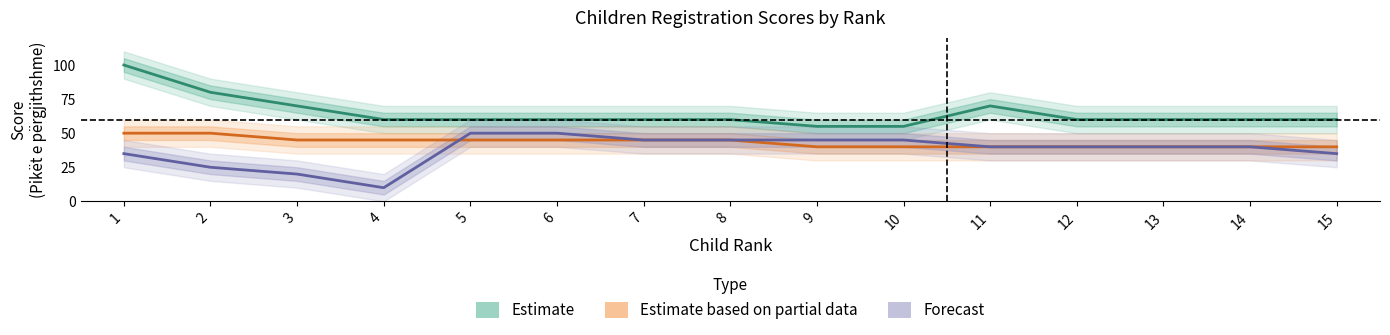

Which category has the lowest value in the Estimate based on partial data series?

9